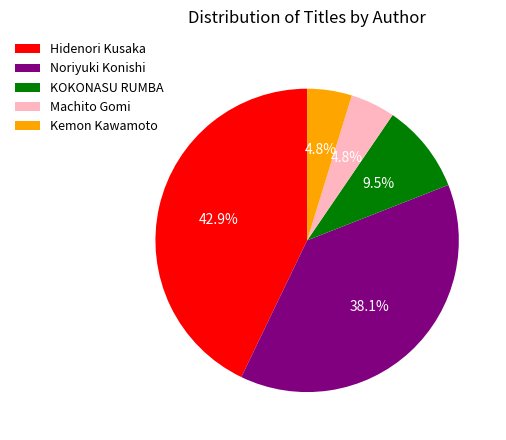

Count the number of slices in the pie.

5